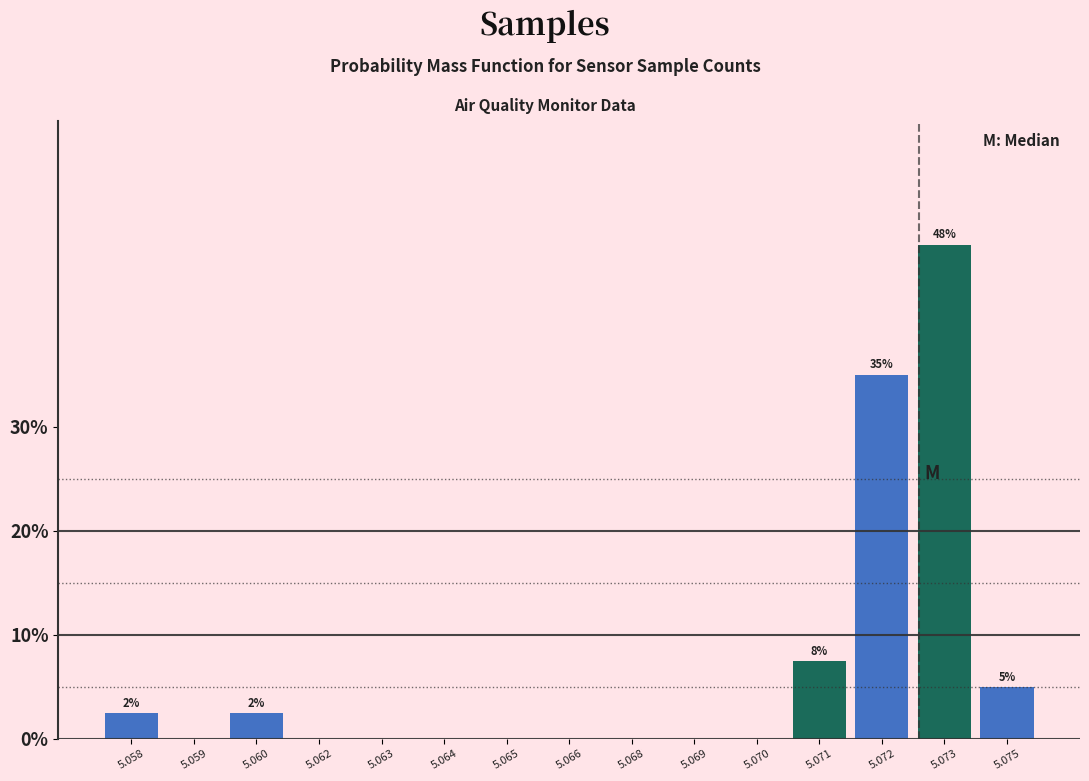

Reading right to left, transcribe all the data shown in this chart.

5.075=5.0	5.073=47.5	5.072=35.0	5.071=7.5	5.070=0.0	5.069=0.0	5.068=0.0	5.066=0.0	5.065=0.0	5.064=0.0	5.063=0.0	5.062=0.0	5.060=2.5	5.059=0.0	5.058=2.5